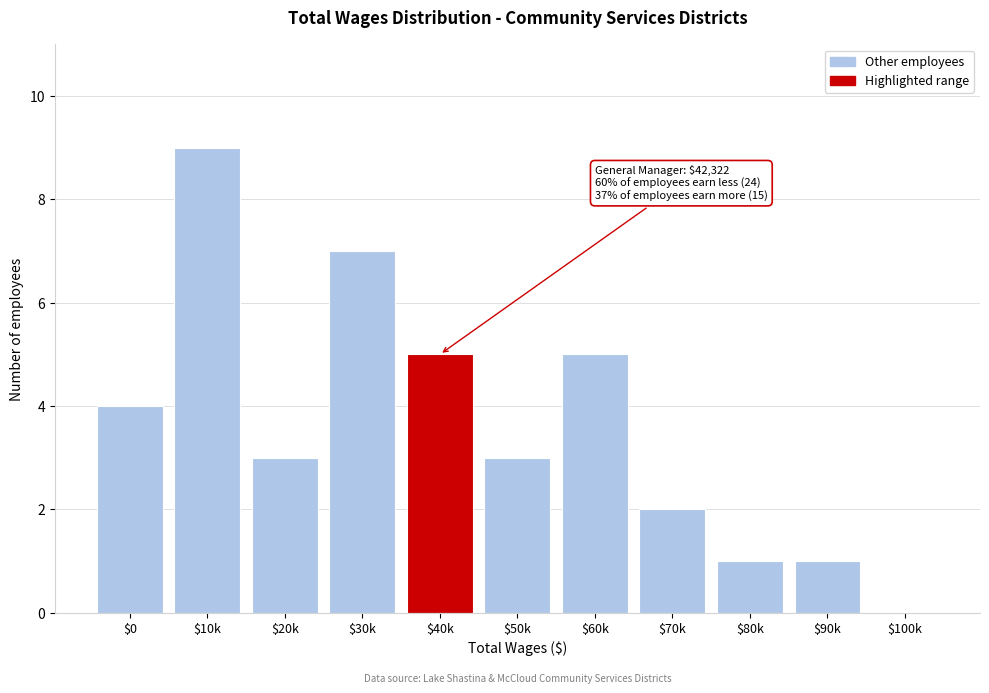

The value at $60k is 5. True or false?

True